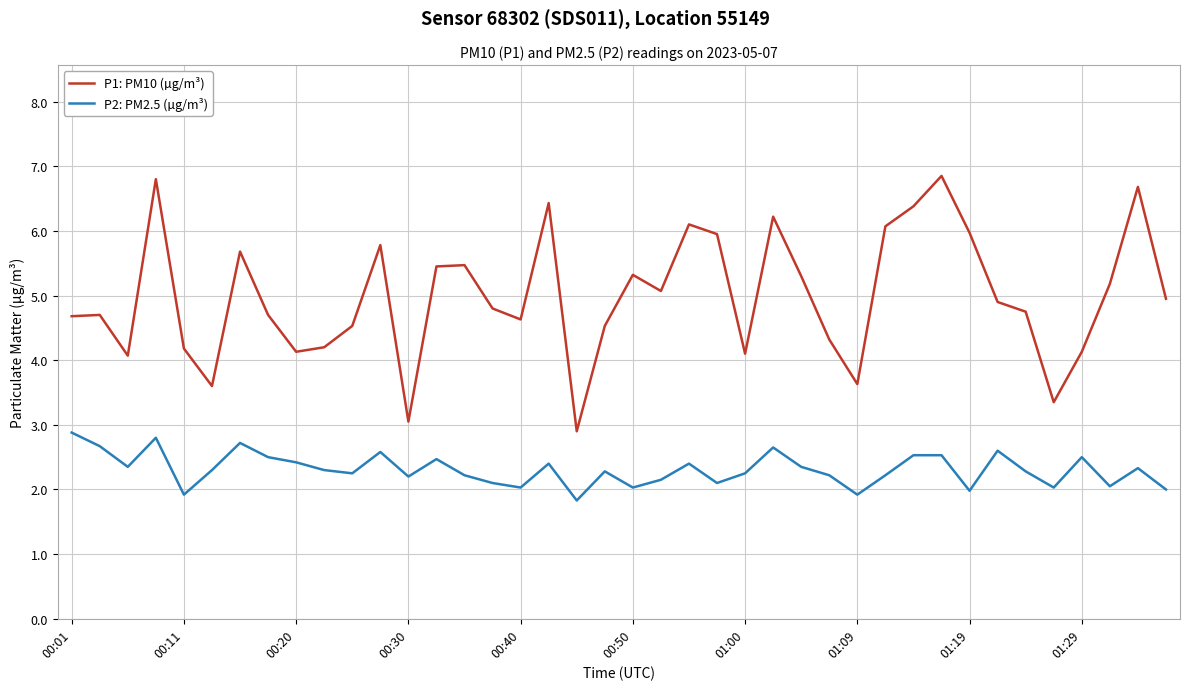

What is the smallest value displayed?

1.8